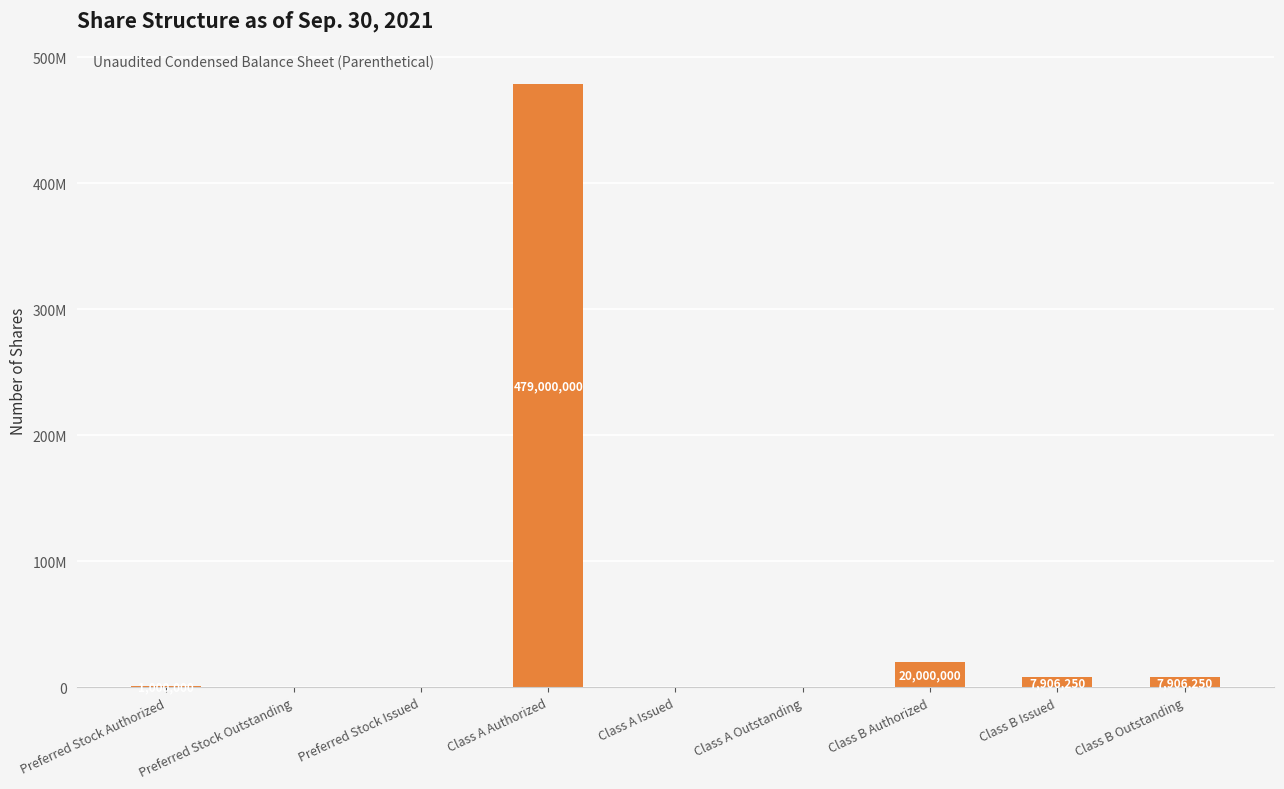

Are the bars horizontal?

No